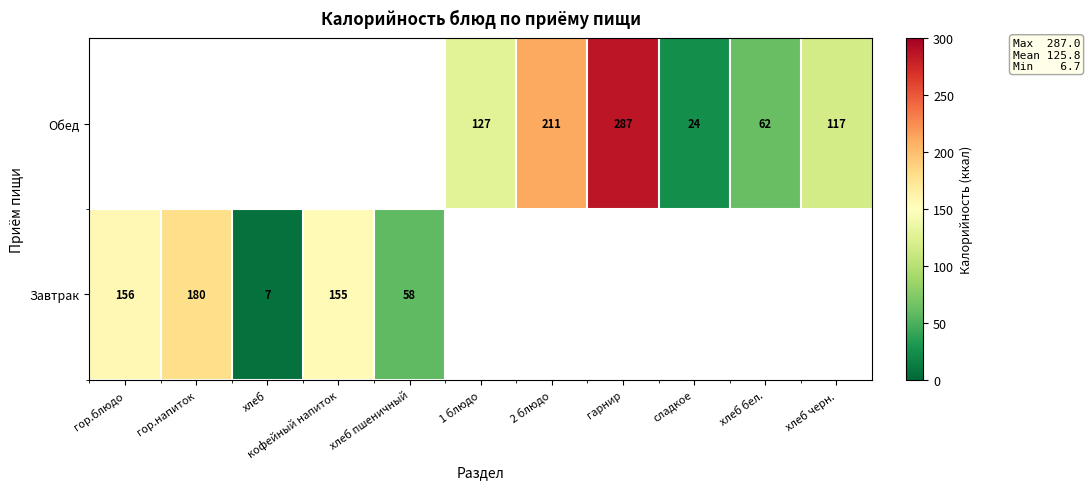

The Завтрак series shows 10 at хлеб. True or false?

False